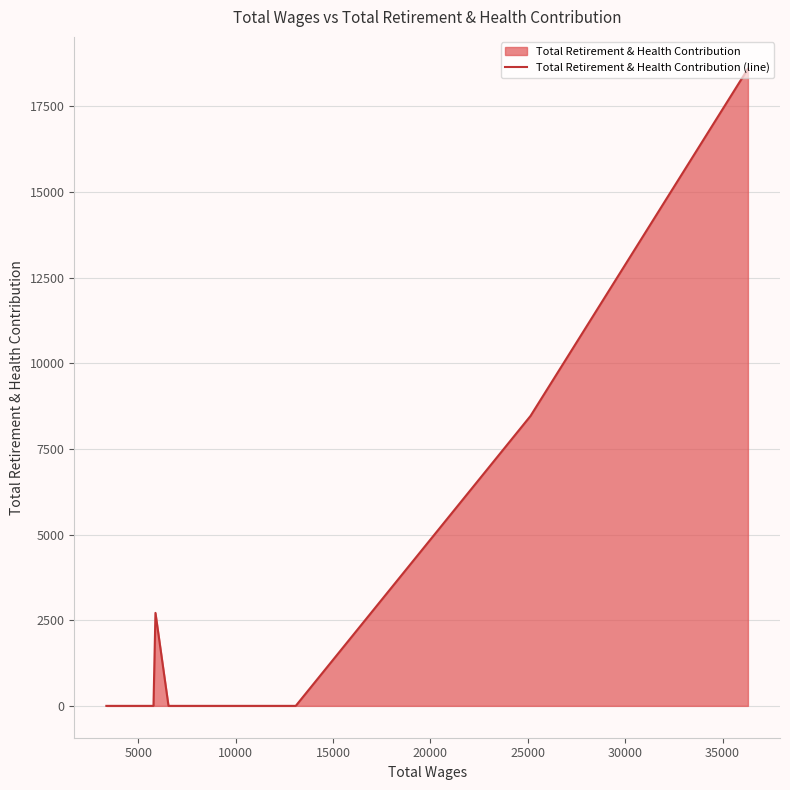

The chart shows a value of -7192 at 15. True or false?

False